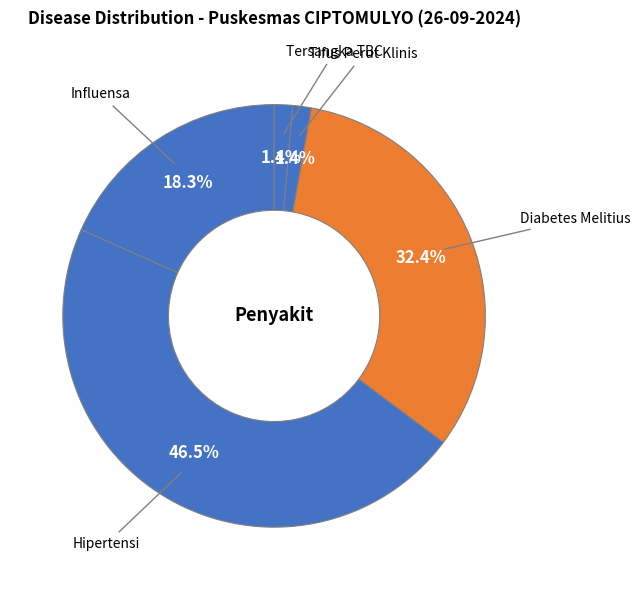

Combined, what portion of the pie is Tifus Perut Klinis and Influensa?

19.7%